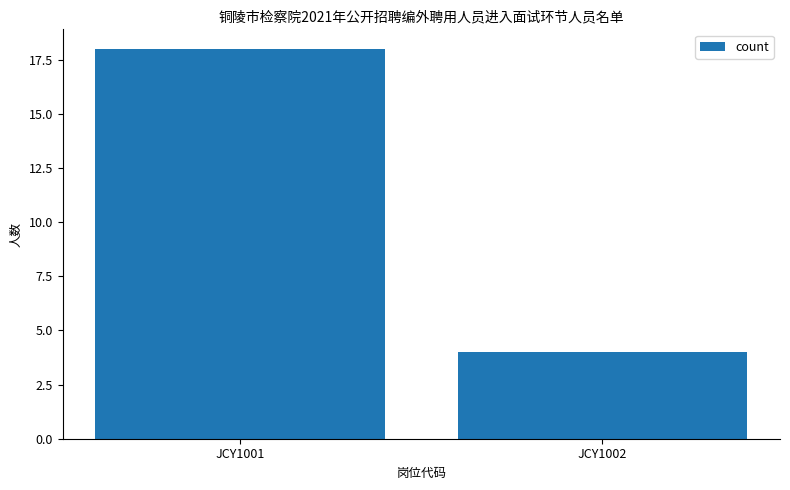

How many data points are less than 18?

1